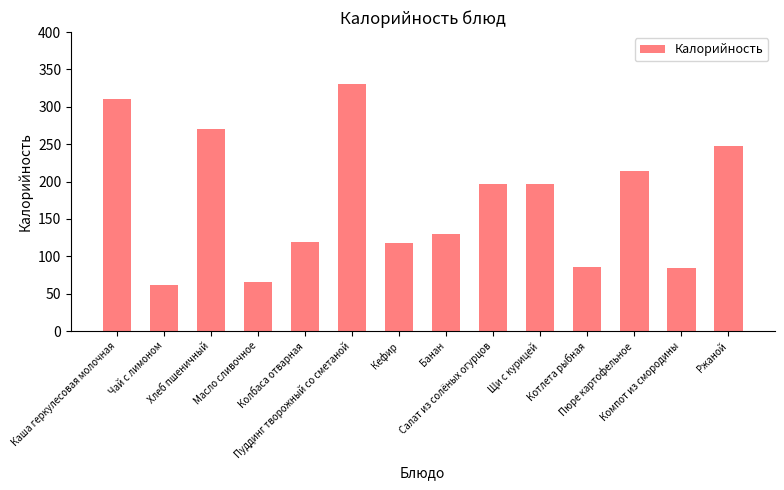

What is the minimum value shown in the chart?

61.6